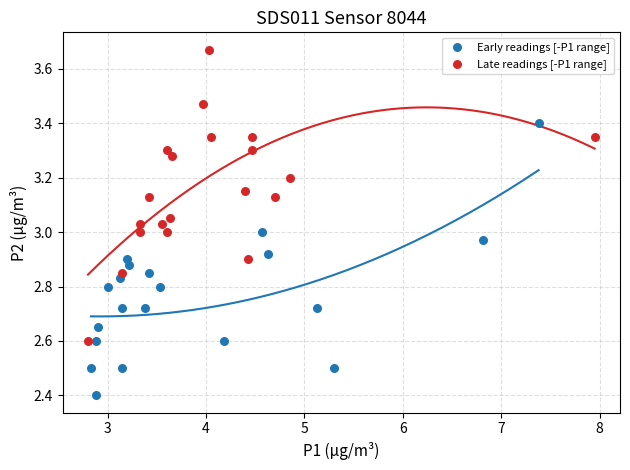

Which series contains the highest Y value?

Late readings [-P1 range]